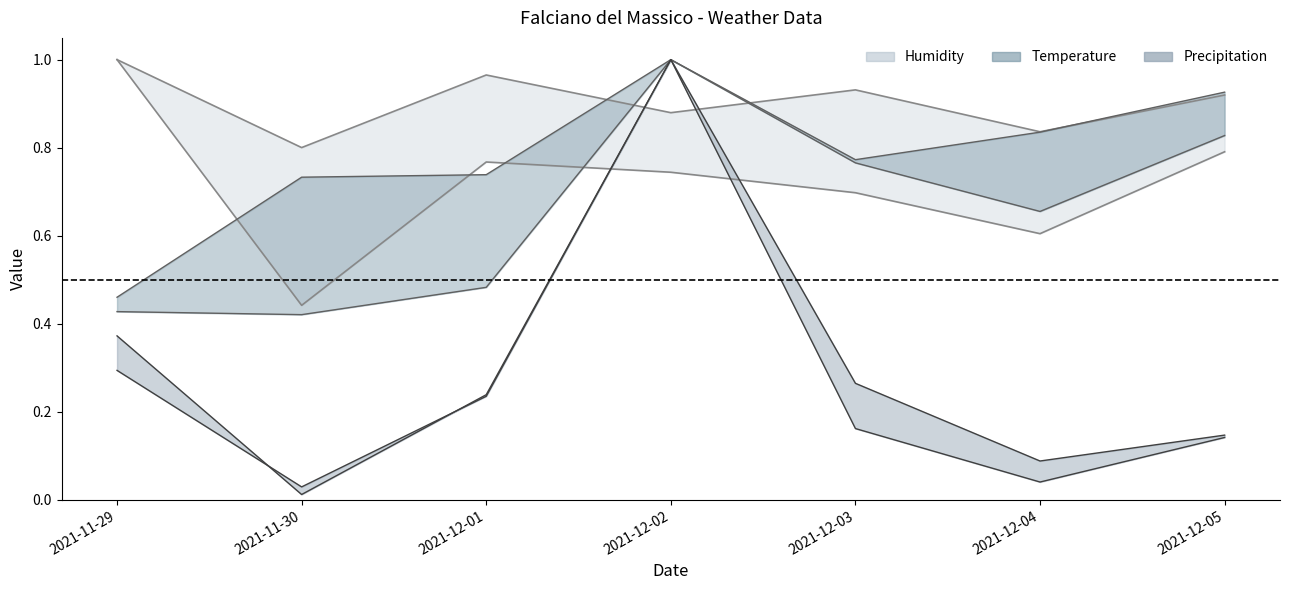

What is the average value of the Humidity Min (%) line series?

0.7